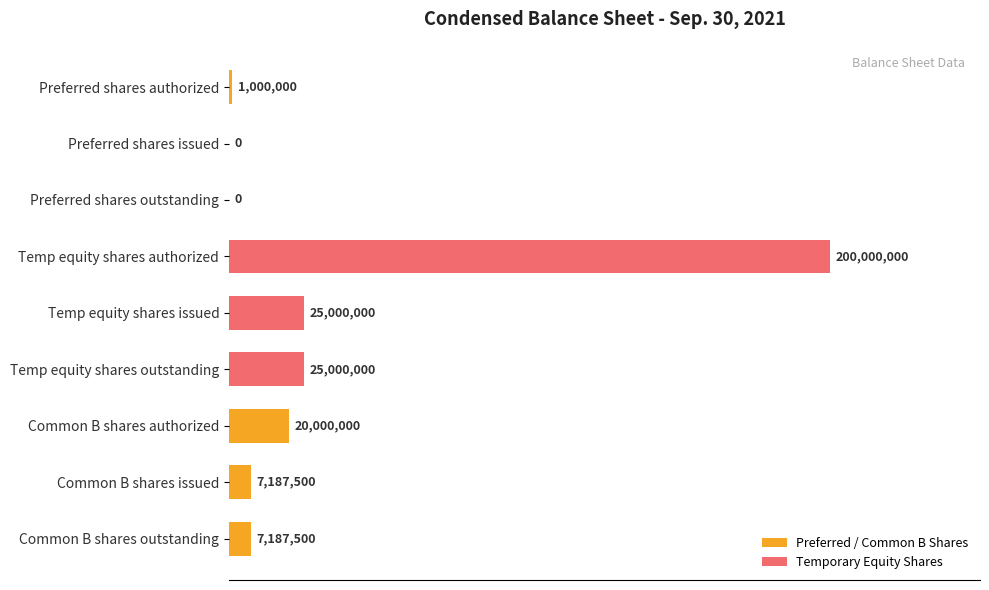

Are the bars grouped side by side (vs. stacked)?

Yes